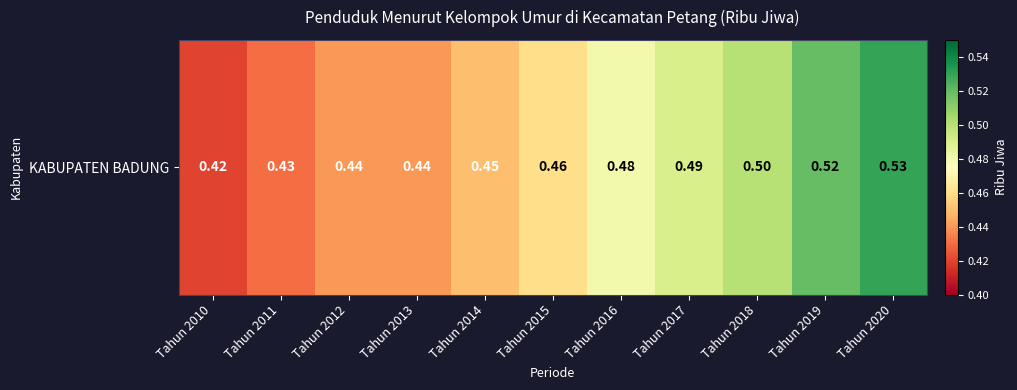

List the labels in order of value, largest first.

Tahun 2020, Tahun 2019, Tahun 2018, Tahun 2017, Tahun 2016, Tahun 2015, Tahun 2014, Tahun 2012, Tahun 2013, Tahun 2011, Tahun 2010